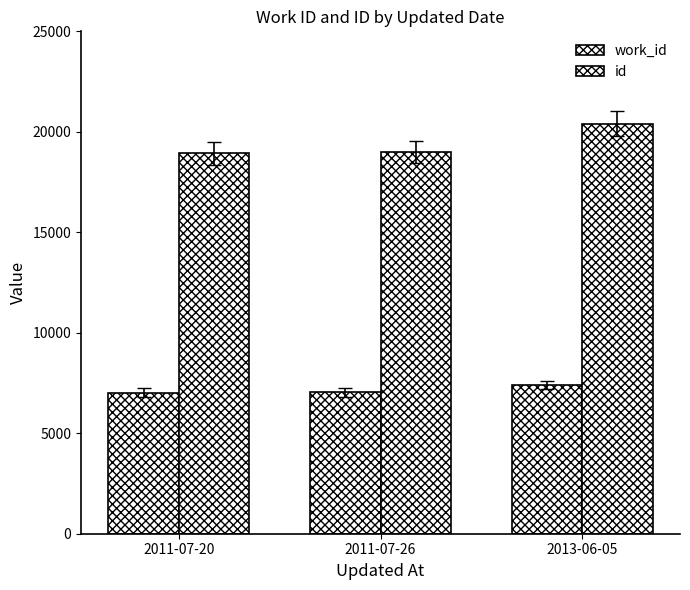

What is the approximate value of work_id at 2013-06-05, to the nearest 5?

7400